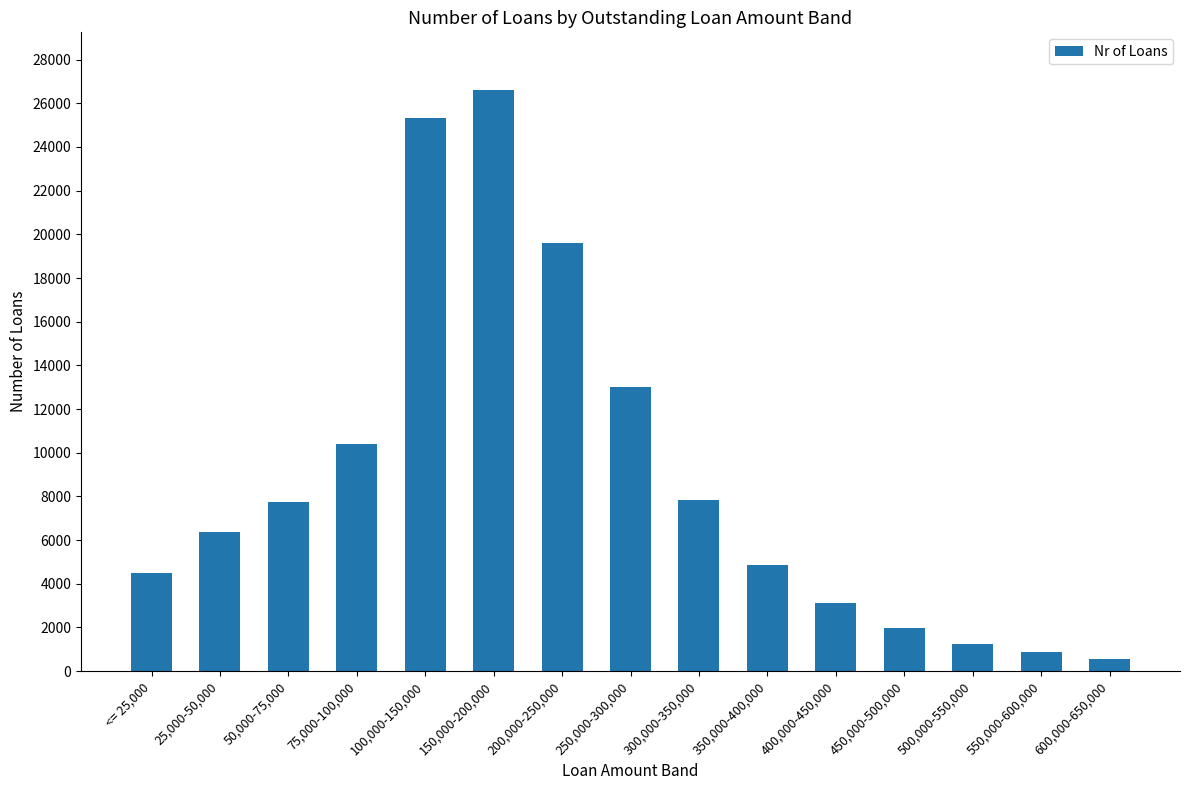

What is the label of the 10th bar from the left?

350,000-400,000